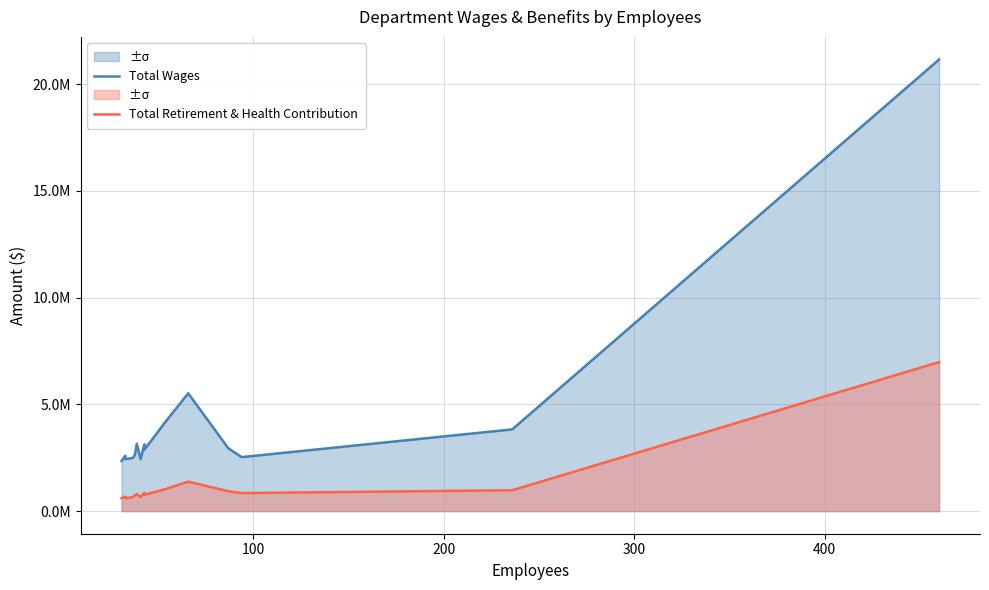

What are all the series names shown in the legend?

Total Wages, Total Retirement & Health Contribution